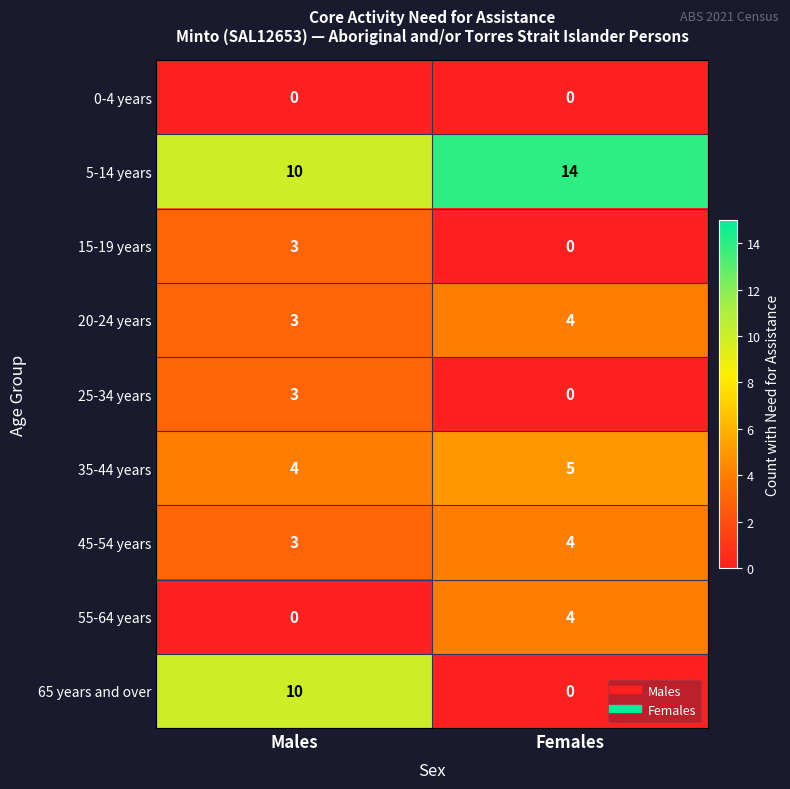

Reading left to right, transcribe all the data shown in this chart.

0-4 years: 0	0
5-14 years: 10	14
15-19 years: 3	0
20-24 years: 3	4
25-34 years: 3	0
35-44 years: 4	5
45-54 years: 3	4
55-64 years: 0	4
65 years and over: 10	0